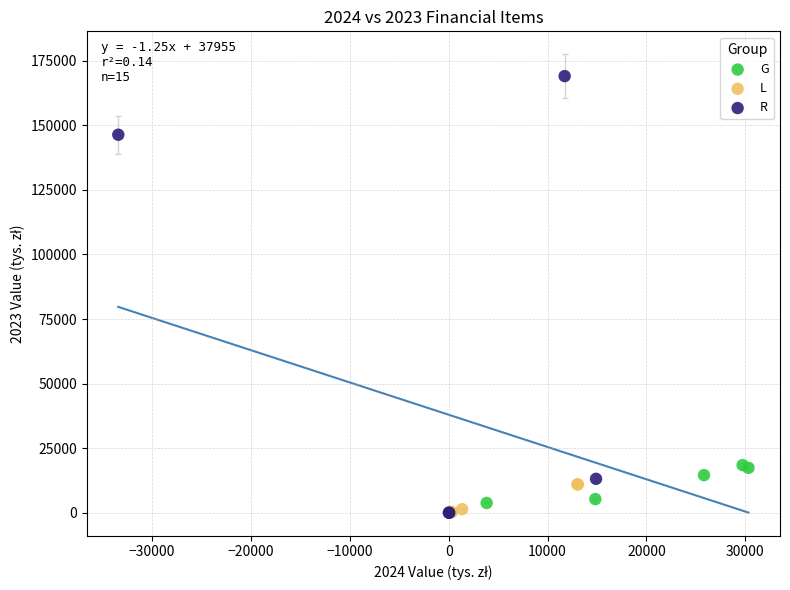

Which series contains the highest Y value?

R